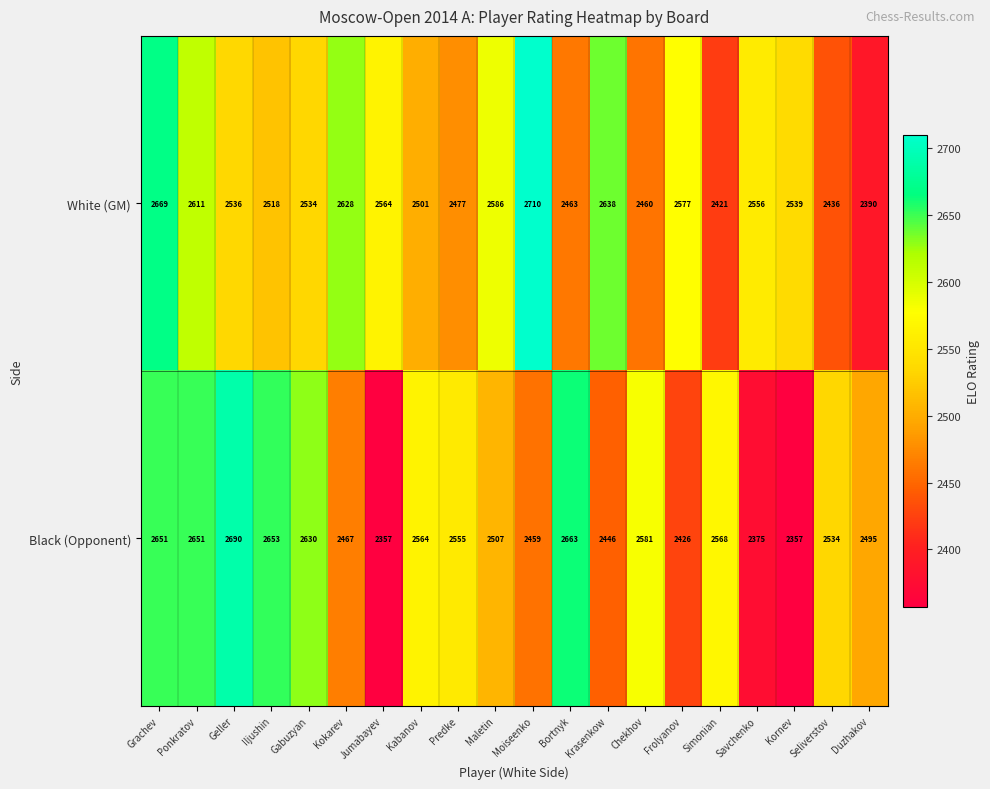

Which series has the widest spread of values?

Black (Opponent)